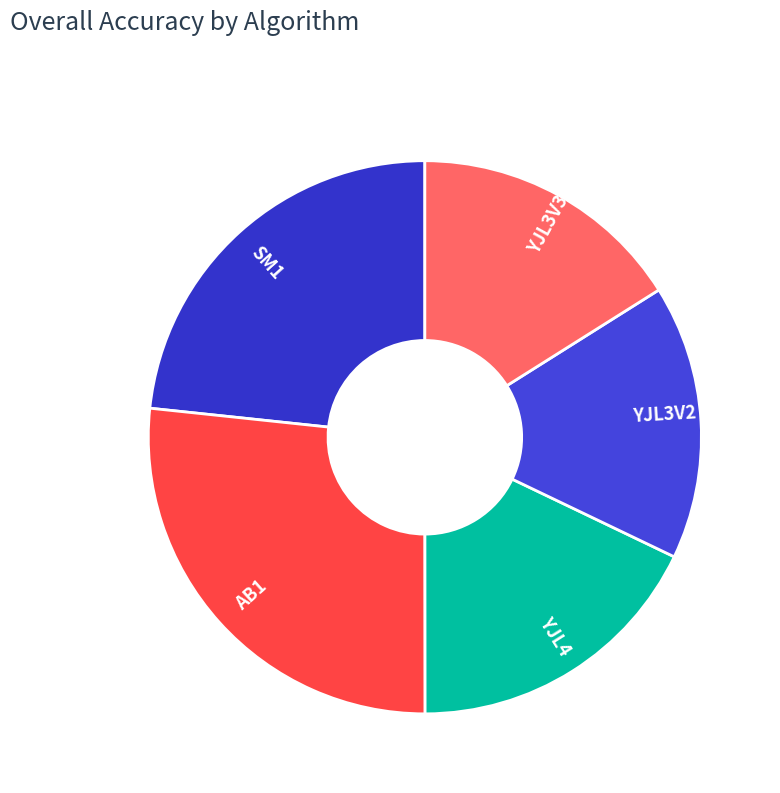

What is the largest slice in the pie chart?

AB1